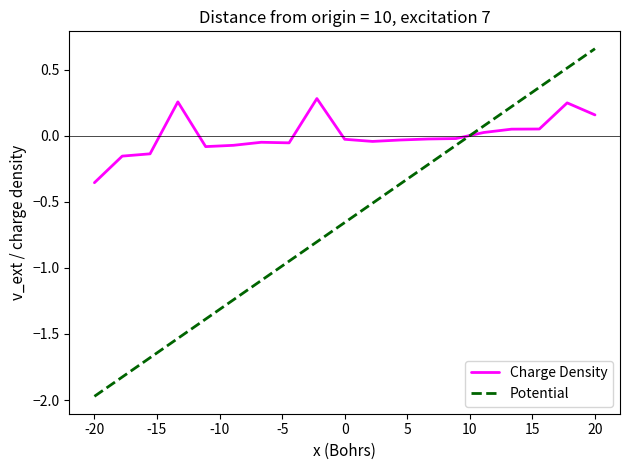

How many positive values does the Potential series have?

5